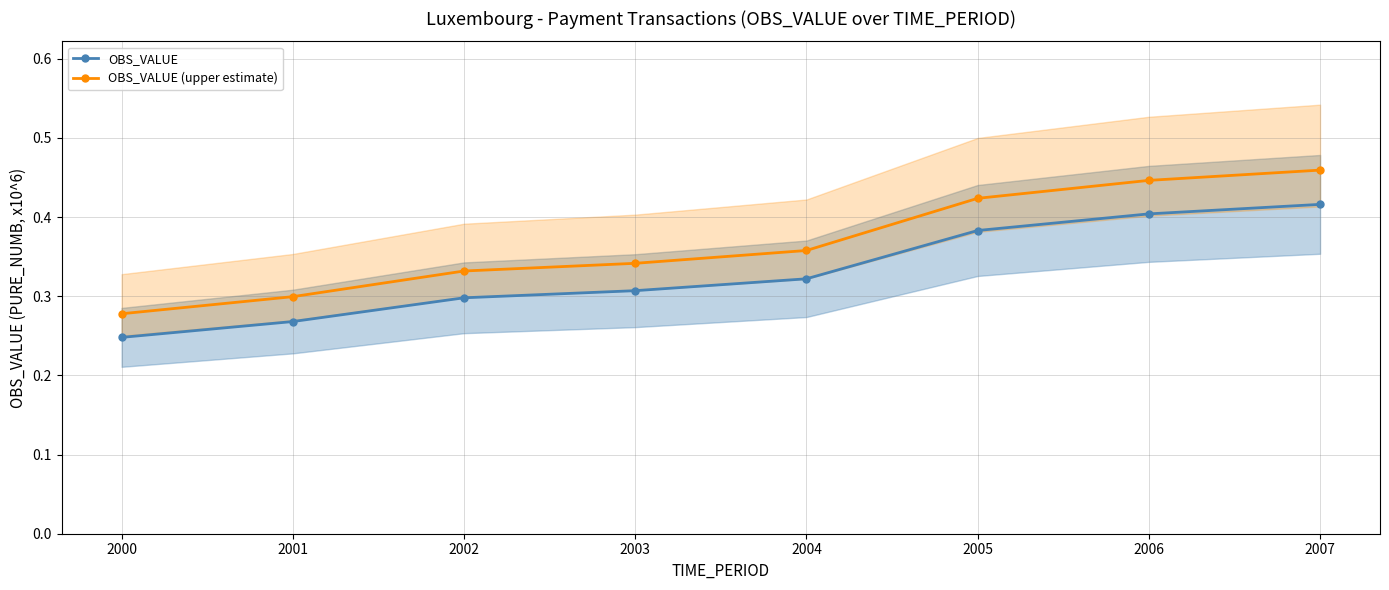

Rank the categories by OBS_VALUE (upper estimate) value from lowest to highest.

2000, 2001, 2002, 2003, 2004, 2005, 2006, 2007